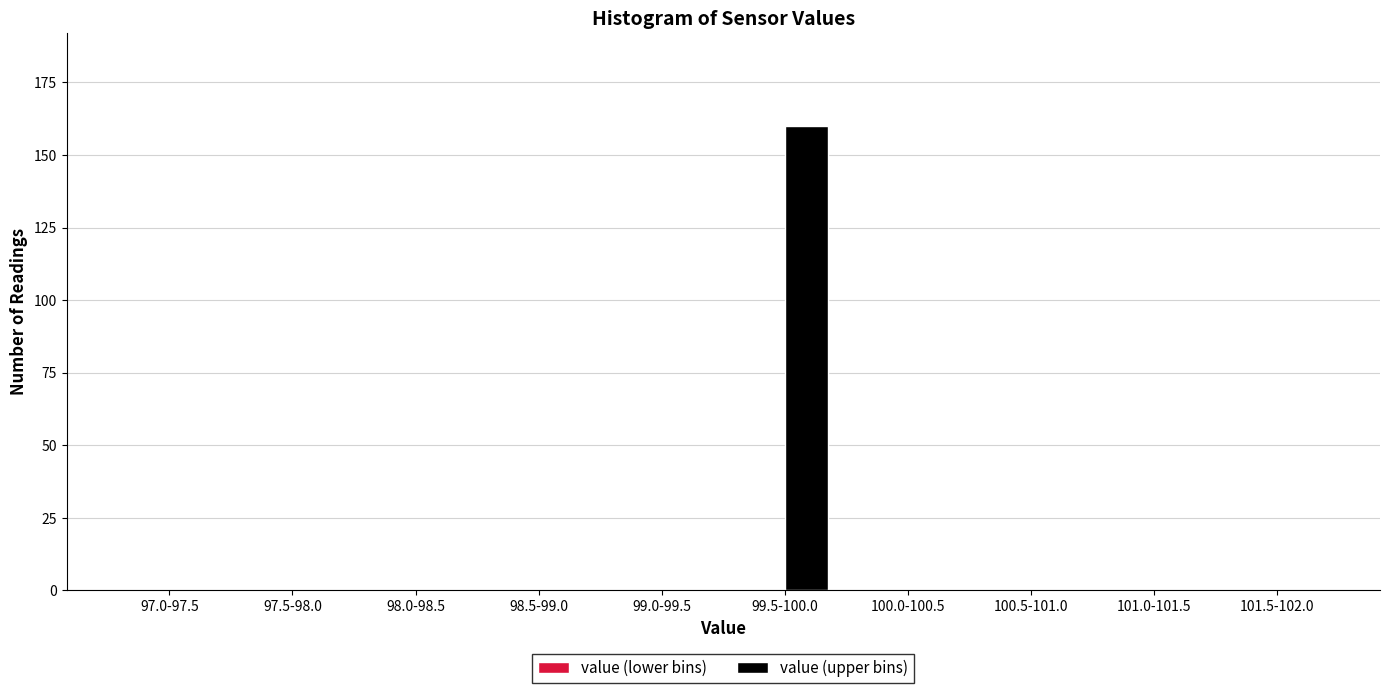

Reading left to right, transcribe all the data shown in this chart.

97.0-97.5=0	97.5-98.0=0	98.0-98.5=0	98.5-99.0=0	99.0-99.5=0	99.5-100.0=160	100.0-100.5=0	100.5-101.0=0	101.0-101.5=0	101.5-102.0=0